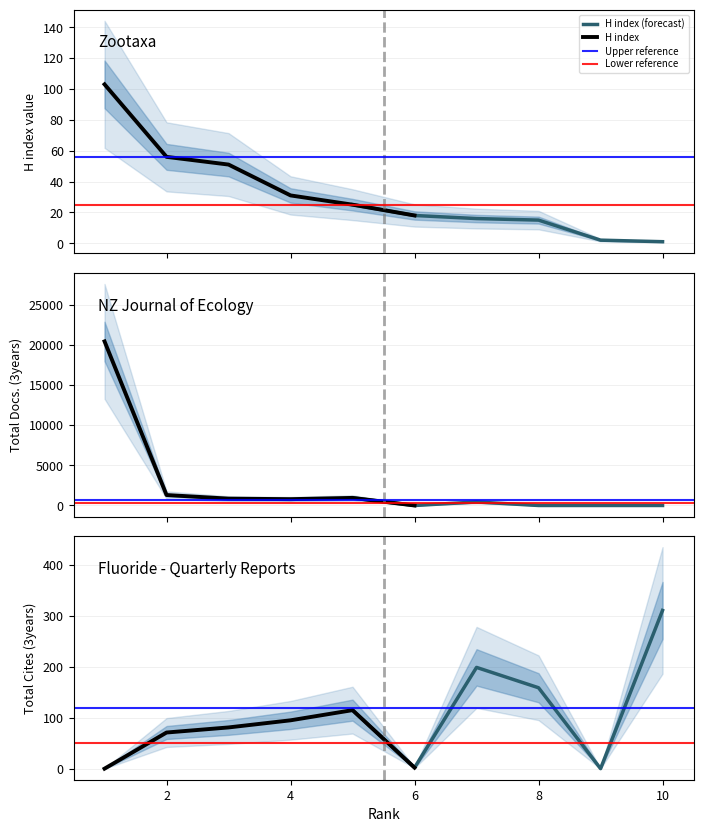

At which category is the sum across all series the highest?

1